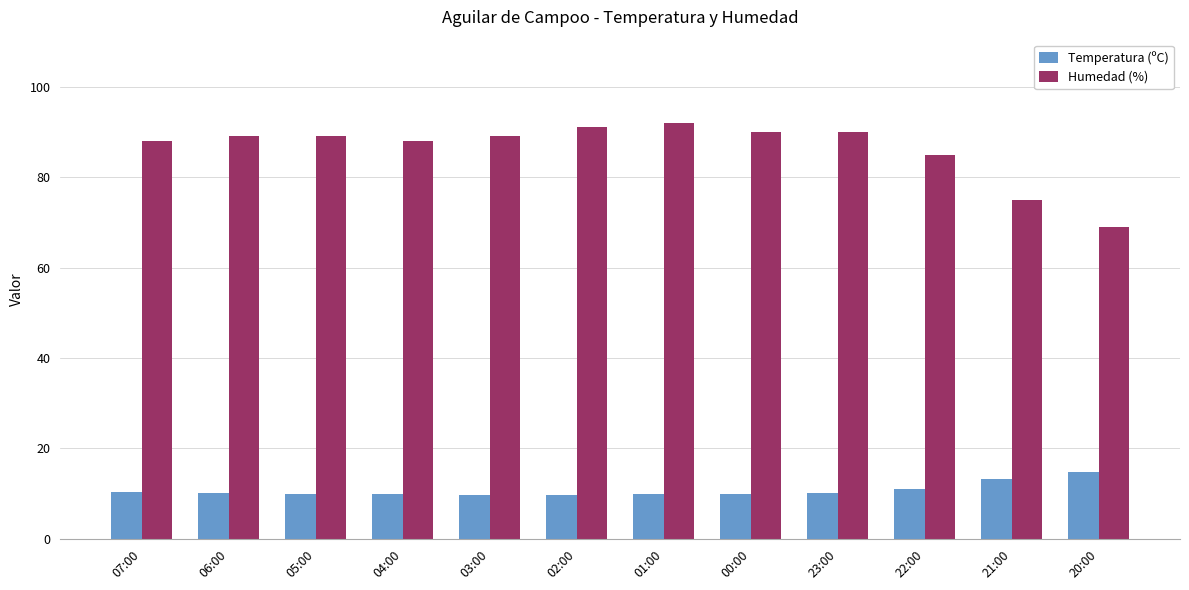

What is the difference between the maximum and minimum values in the Temperatura (ºC) series?

5.1